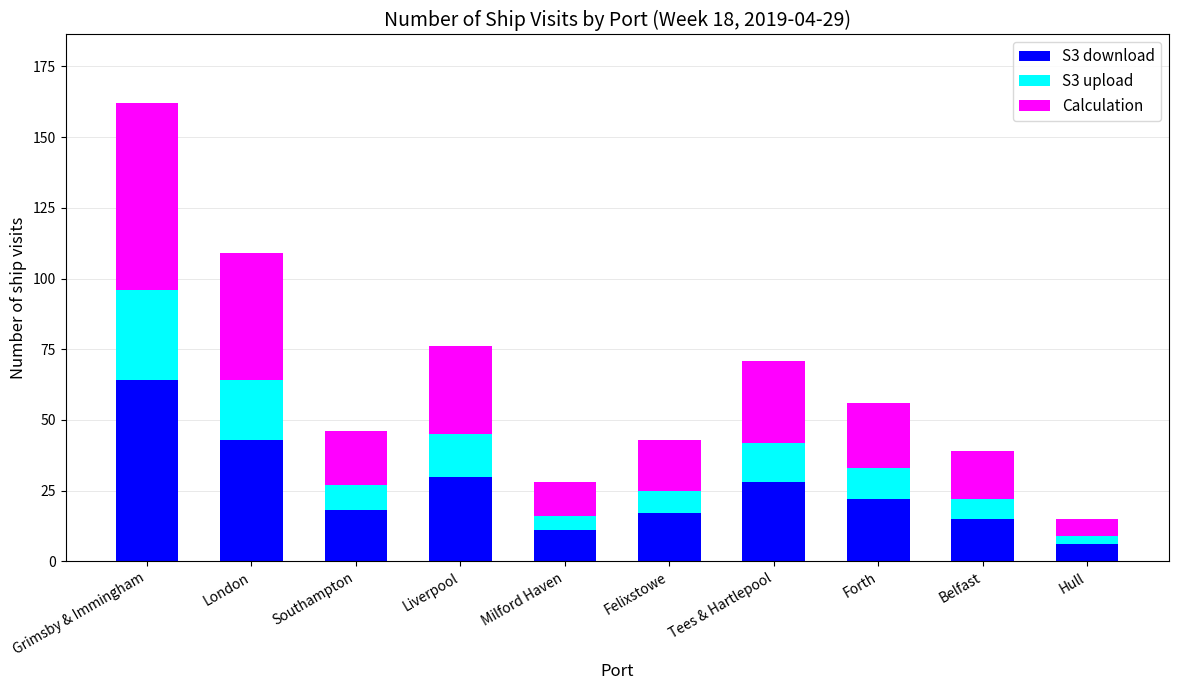

The value of S3 download at Milford Haven is 19. True or false?

False